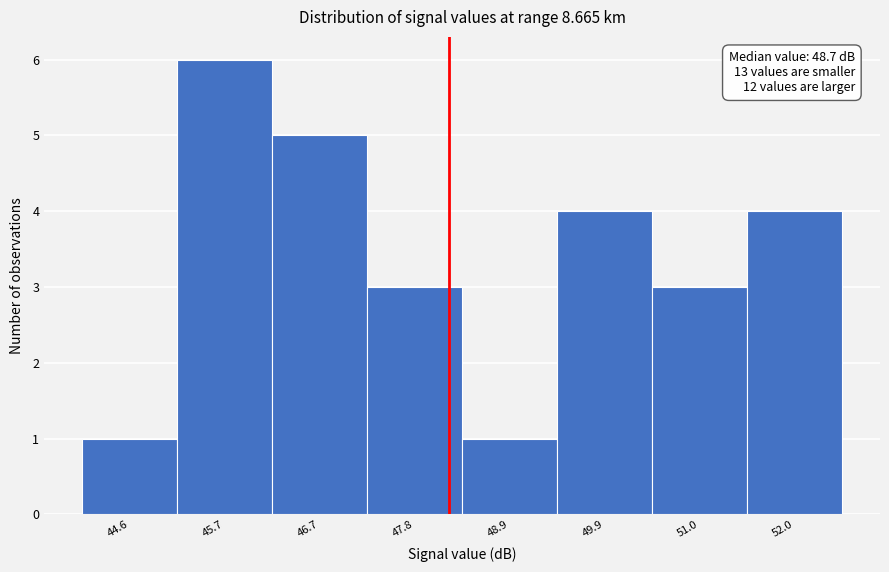

Reading left to right, list all the values displayed in this chart.

1	6	5	3	1	4	3	4